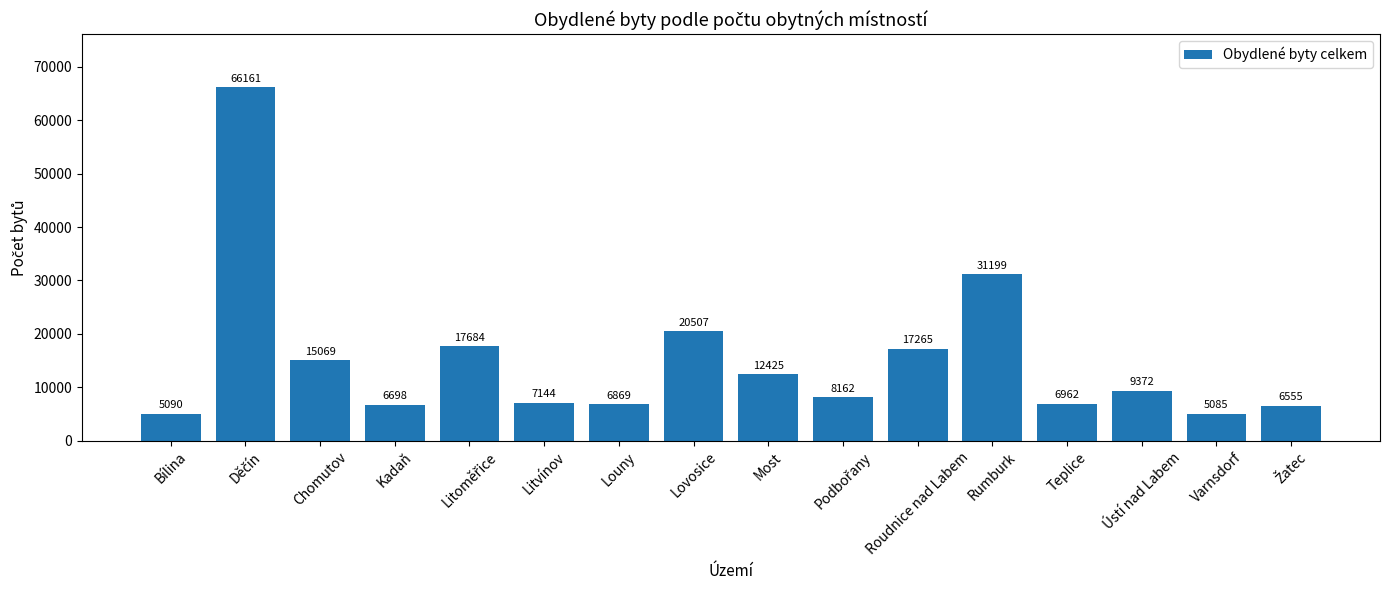

The chart shows a value of 3776 at Louny. True or false?

False